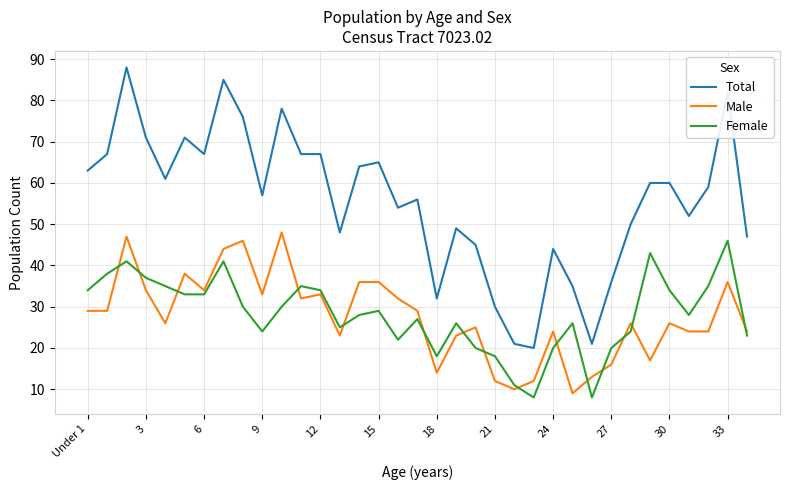

True or false: Total and Female cross at least once.

False